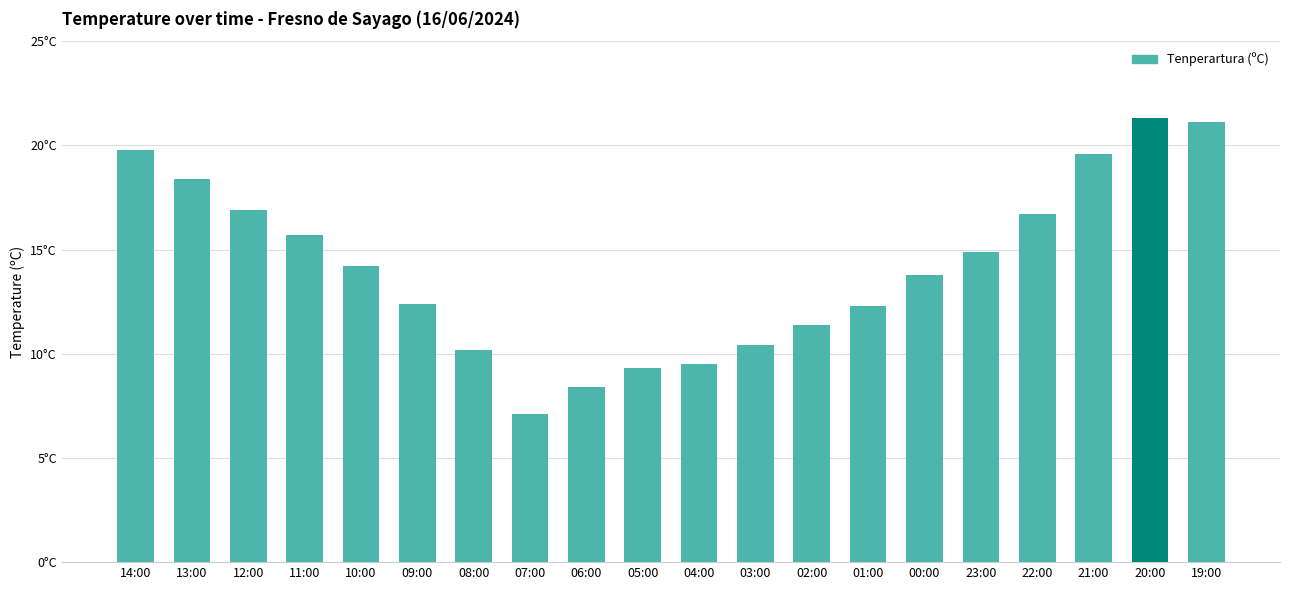

The value at 13:00 is 26.7. True or false?

False